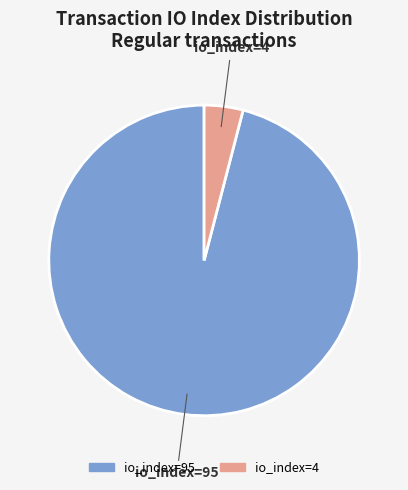

Combined, do io_index=95 and io_index=4 account for over 50%?

Yes